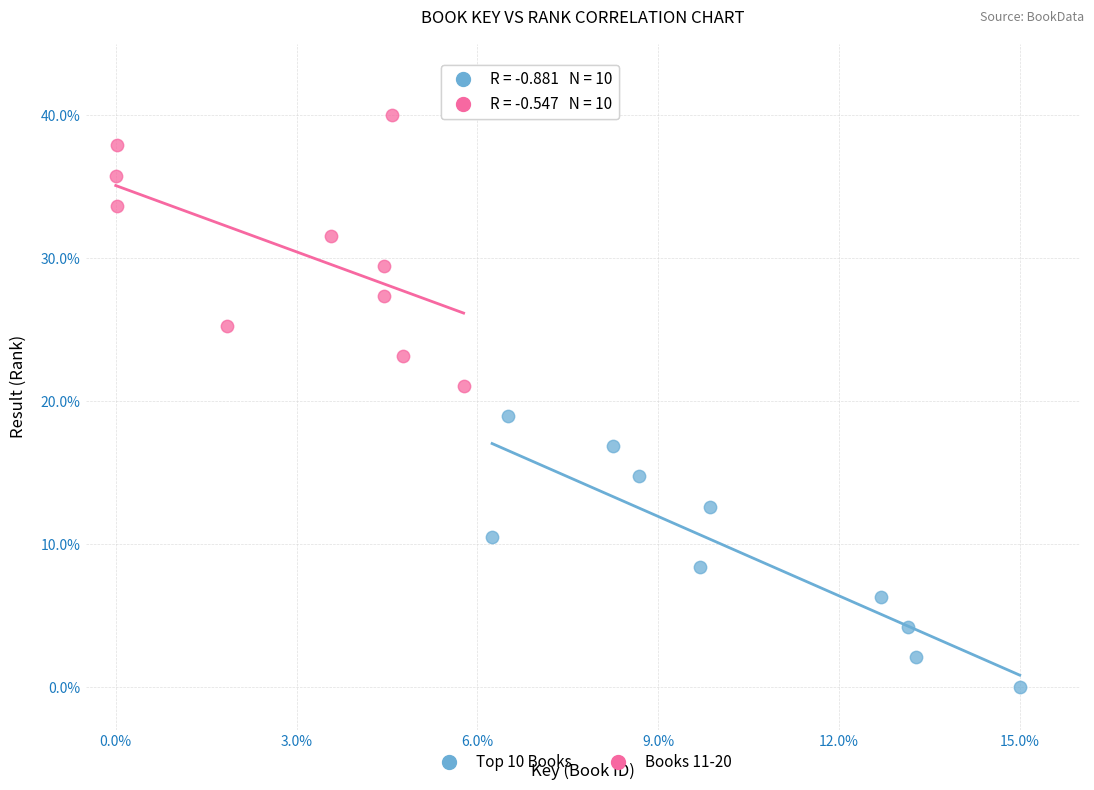

Which series contains the highest Y value?

Books 11-20